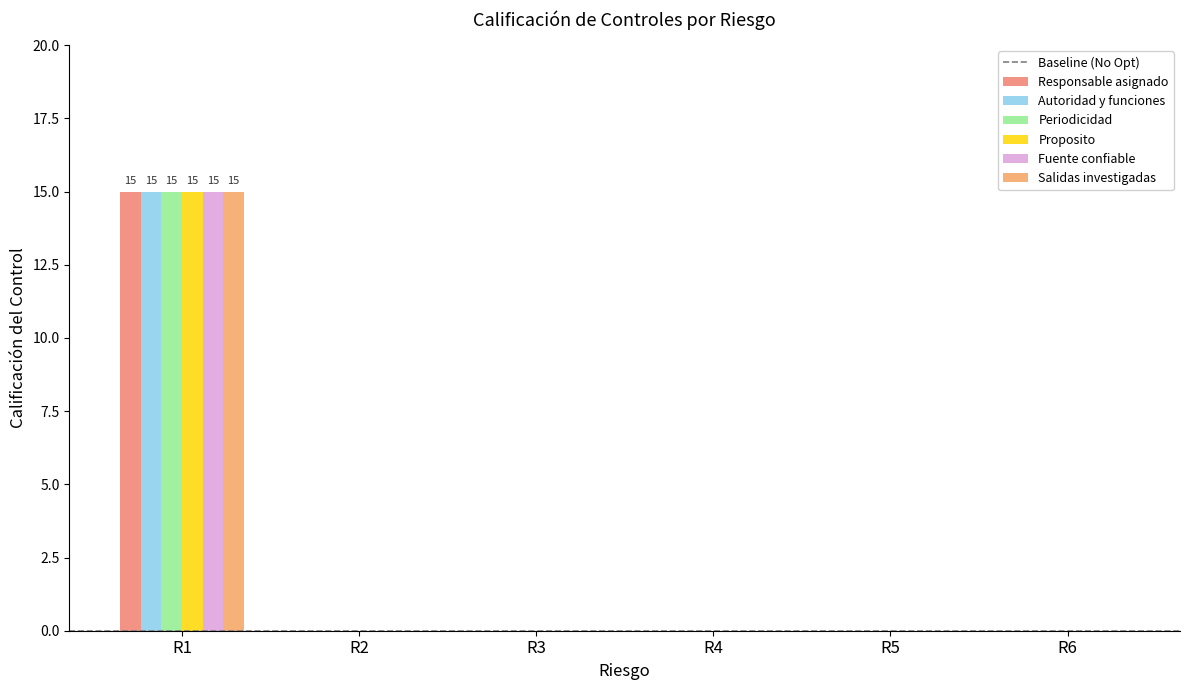

At R1, list the series in order from smallest to largest.

Responsable asignado, Autoridad y funciones, Periodicidad, Proposito, Fuente confiable, Salidas investigadas